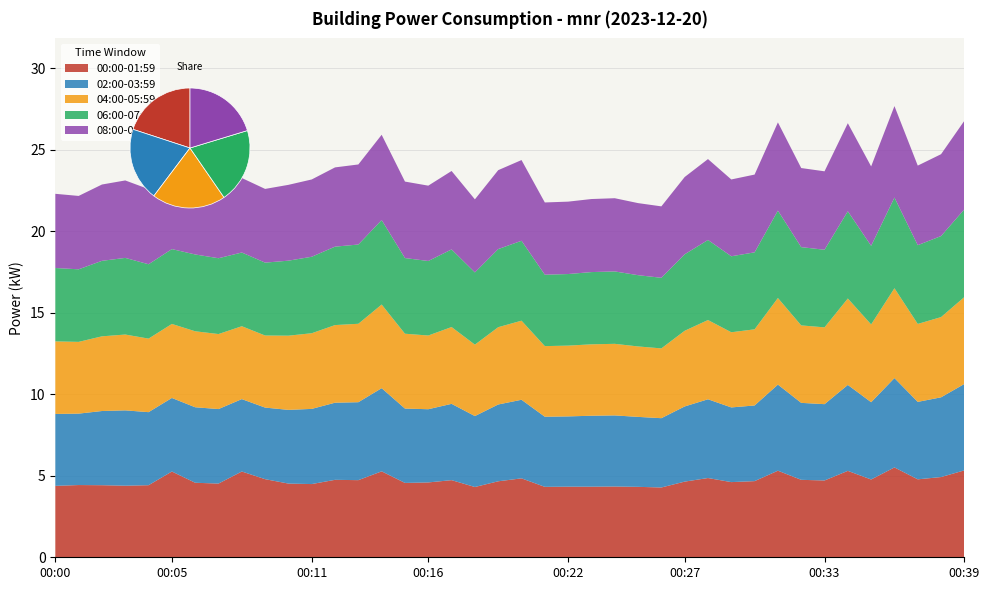

Reading left to right, what are all the values shown in this chart?

00:00-01:59: 00:00=4.4	00:01=4.4	00:02=4.4	00:03=4.4	00:04=4.4	00:05=5.3	00:06=4.6	00:07=4.5	00:08=5.3	00:09=4.8	00:10=4.5	00:11=4.5	00:12=4.8	00:13=4.7	00:14=5.3	00:15=4.6	00:16=4.6	00:17=4.7	00:18=4.3	00:19=4.7	00:20=4.8	00:21=4.3	00:22=4.3	00:23=4.3	00:24=4.3	00:25=4.3	00:26=4.3	00:27=4.6	00:28=4.9	00:29=4.6	00:30=4.7	00:31=5.3	00:32=4.8	00:33=4.7	00:34=5.3	00:35=4.8	00:36=5.5	00:37=4.8	00:38=4.9	00:39=5.3
02:00-03:59: 00:00=4.4	00:01=4.4	00:02=4.5	00:03=4.6	00:04=4.5	00:05=4.5	00:06=4.6	00:07=4.6	00:08=4.4	00:09=4.4	00:10=4.5	00:11=4.6	00:12=4.7	00:13=4.8	00:14=5.1	00:15=4.6	00:16=4.5	00:17=4.7	00:18=4.3	00:19=4.7	00:20=4.8	00:21=4.3	00:22=4.3	00:23=4.3	00:24=4.4	00:25=4.3	00:26=4.2	00:27=4.6	00:28=4.8	00:29=4.6	00:30=4.6	00:31=5.3	00:32=4.7	00:33=4.7	00:34=5.3	00:35=4.7	00:36=5.5	00:37=4.8	00:38=4.9	00:39=5.3
04:00-05:59: 00:00=4.5	00:01=4.4	00:02=4.6	00:03=4.7	00:04=4.5	00:05=4.5	00:06=4.7	00:07=4.6	00:08=4.5	00:09=4.4	00:10=4.5	00:11=4.6	00:12=4.8	00:13=4.8	00:14=5.1	00:15=4.6	00:16=4.5	00:17=4.7	00:18=4.4	00:19=4.7	00:20=4.8	00:21=4.3	00:22=4.3	00:23=4.4	00:24=4.4	00:25=4.3	00:26=4.3	00:27=4.6	00:28=4.9	00:29=4.6	00:30=4.7	00:31=5.3	00:32=4.8	00:33=4.7	00:34=5.3	00:35=4.8	00:36=5.5	00:37=4.8	00:38=4.9	00:39=5.3
06:00-07:59: 00:00=4.5	00:01=4.5	00:02=4.6	00:03=4.7	00:04=4.6	00:05=4.6	00:06=4.7	00:07=4.7	00:08=4.5	00:09=4.5	00:10=4.6	00:11=4.7	00:12=4.8	00:13=4.9	00:14=5.2	00:15=4.6	00:16=4.6	00:17=4.8	00:18=4.4	00:19=4.8	00:20=4.9	00:21=4.4	00:22=4.4	00:23=4.4	00:24=4.4	00:25=4.4	00:26=4.3	00:27=4.7	00:28=4.9	00:29=4.7	00:30=4.7	00:31=5.4	00:32=4.8	00:33=4.8	00:34=5.3	00:35=4.8	00:36=5.6	00:37=4.8	00:38=5.0	00:39=5.4
08:00-09:59: 00:00=4.5	00:01=4.5	00:02=4.7	00:03=4.8	00:04=4.6	00:05=4.6	00:06=4.8	00:07=4.7	00:08=4.6	00:09=4.5	00:10=4.7	00:11=4.7	00:12=4.9	00:13=4.9	00:14=5.2	00:15=4.7	00:16=4.6	00:17=4.8	00:18=4.5	00:19=4.8	00:20=5.0	00:21=4.4	00:22=4.4	00:23=4.5	00:24=4.5	00:25=4.4	00:26=4.4	00:27=4.7	00:28=5.0	00:29=4.7	00:30=4.8	00:31=5.4	00:32=4.8	00:33=4.8	00:34=5.4	00:35=4.9	00:36=5.6	00:37=4.9	00:38=5.0	00:39=5.4